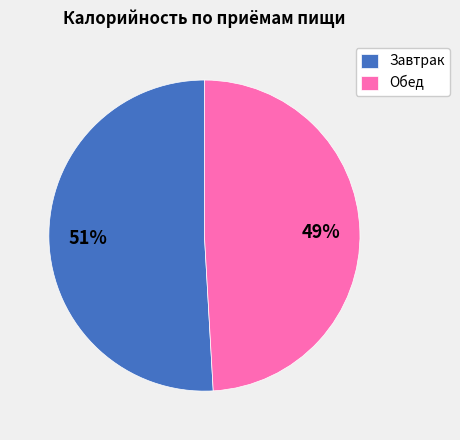

Is it true that Завтрак is 65% of the pie?

False